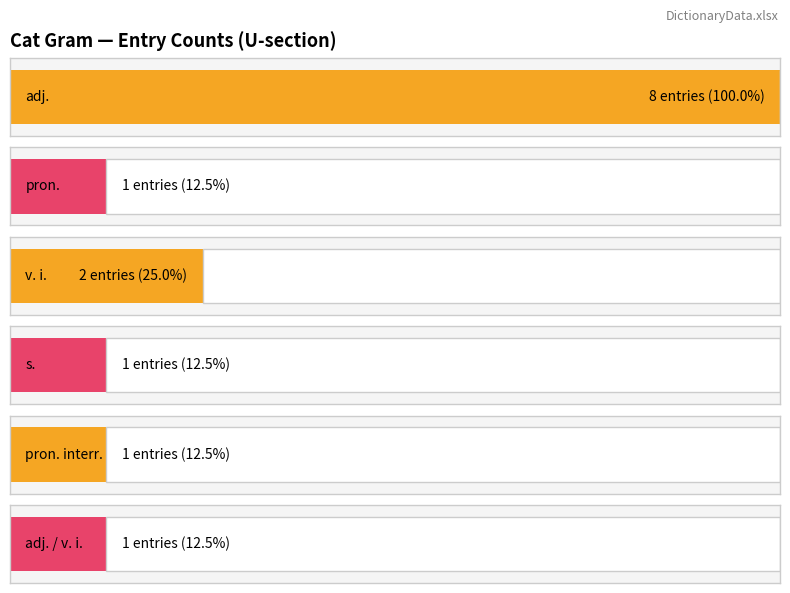

What is the sum of all values?

14